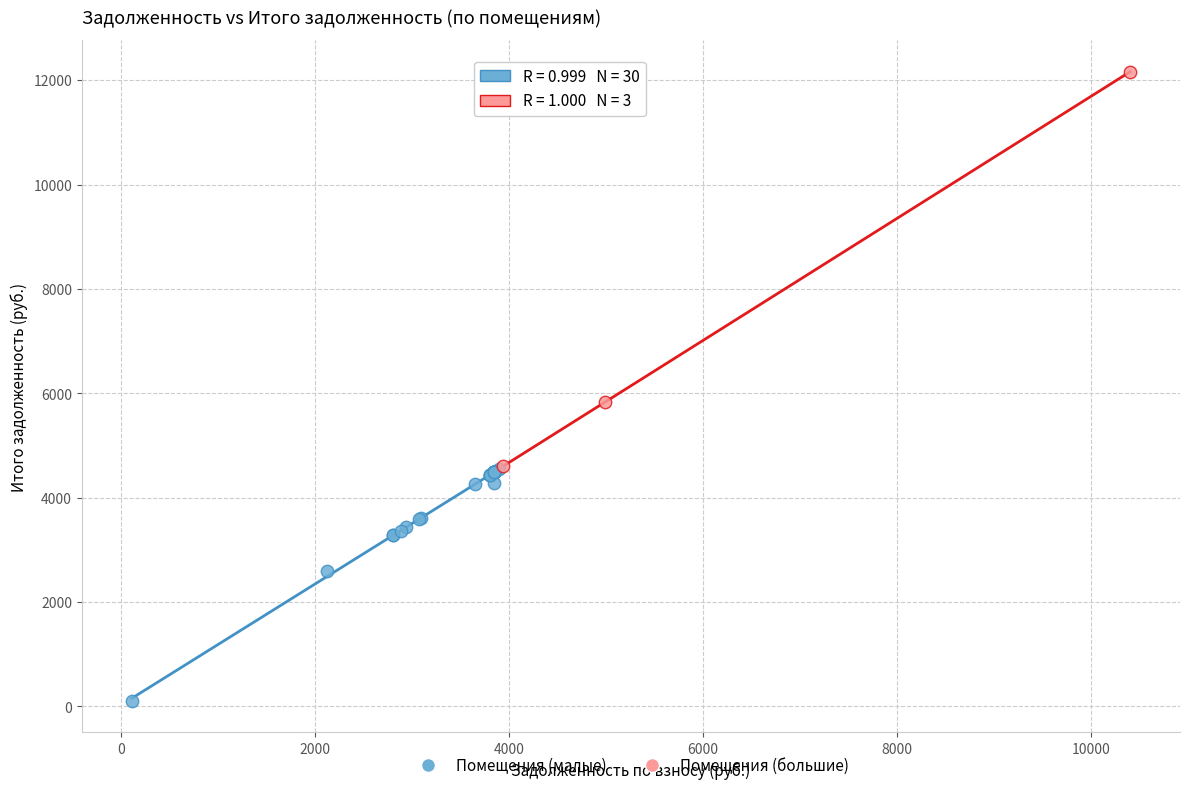

Which series has the widest spread of Y values?

Помещения (большие)